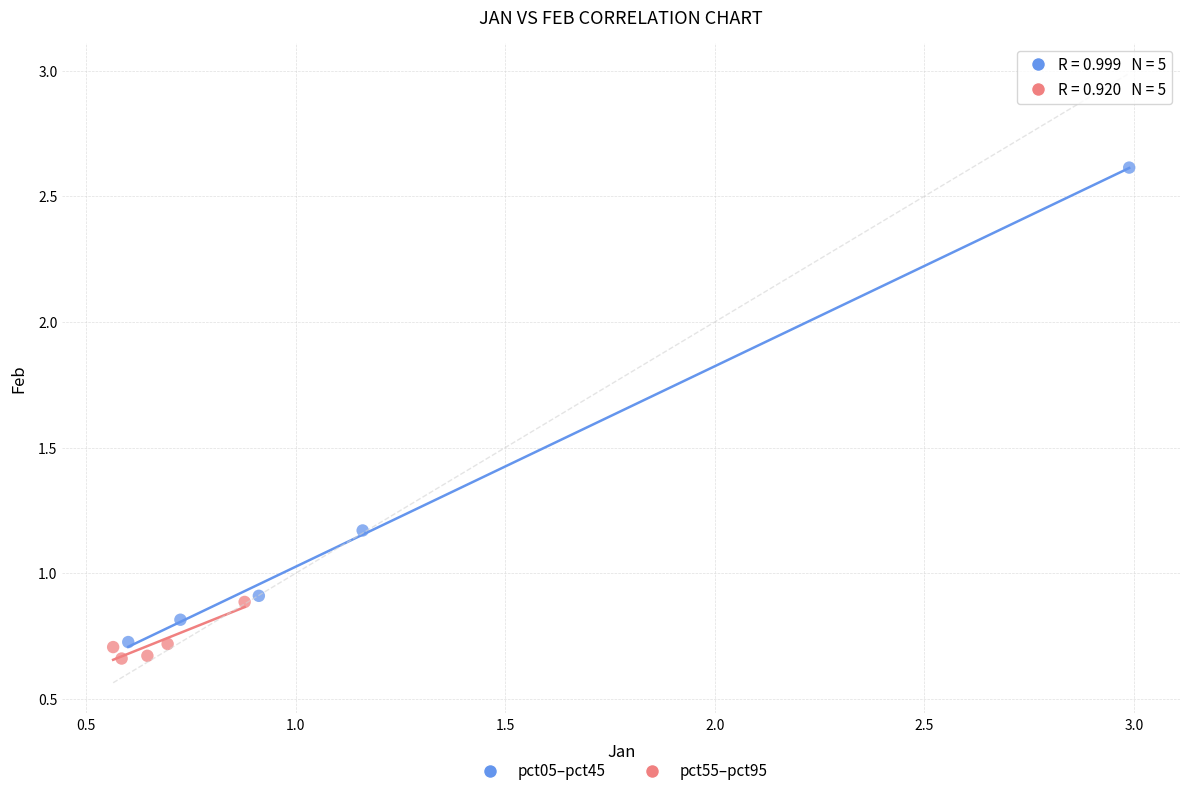

What are all the series names shown in the legend?

pct05–pct45, pct55–pct95